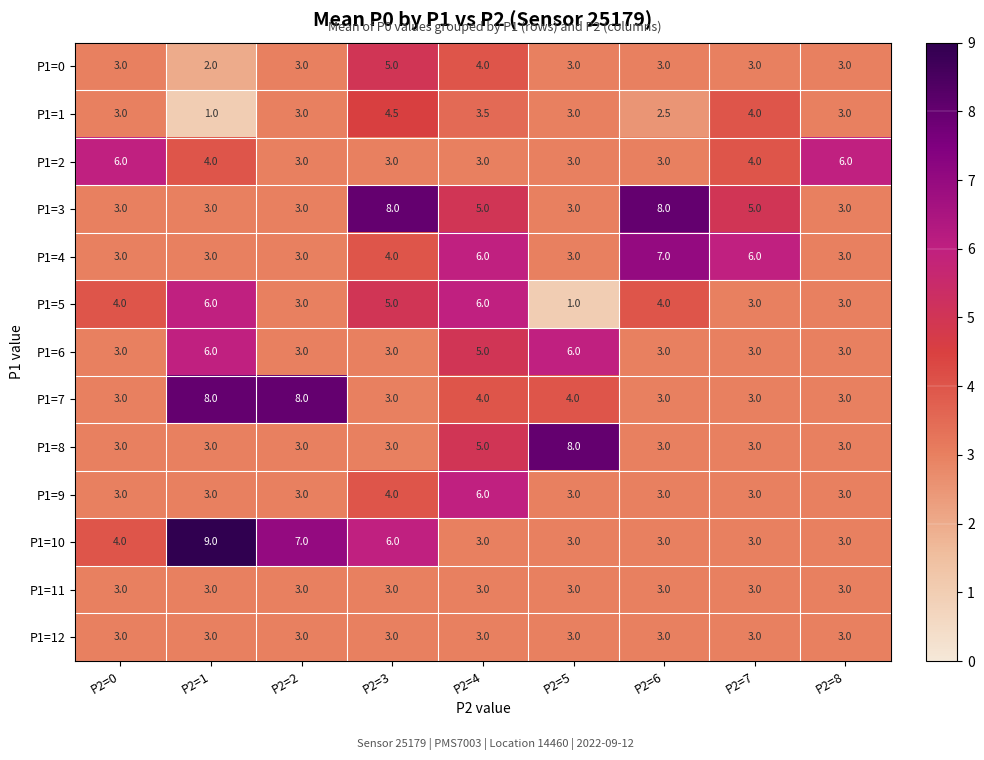

What is the lowest value of the P1=9 series?

3.0